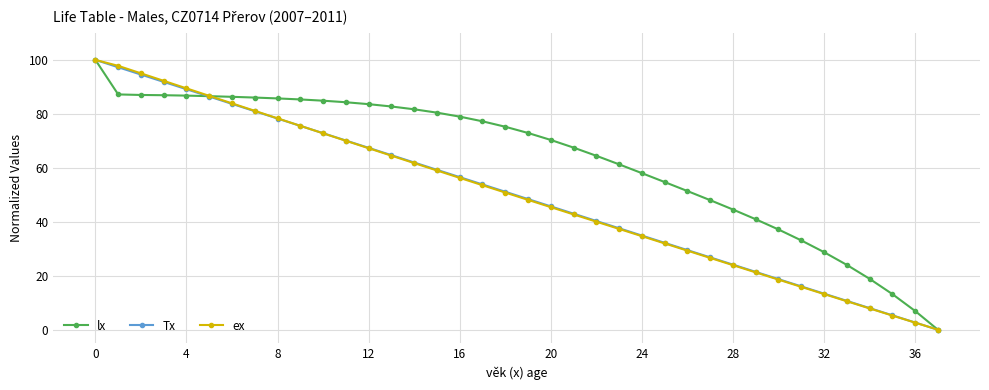

True or false: ex has more than 1 points higher than both neighbors.

False